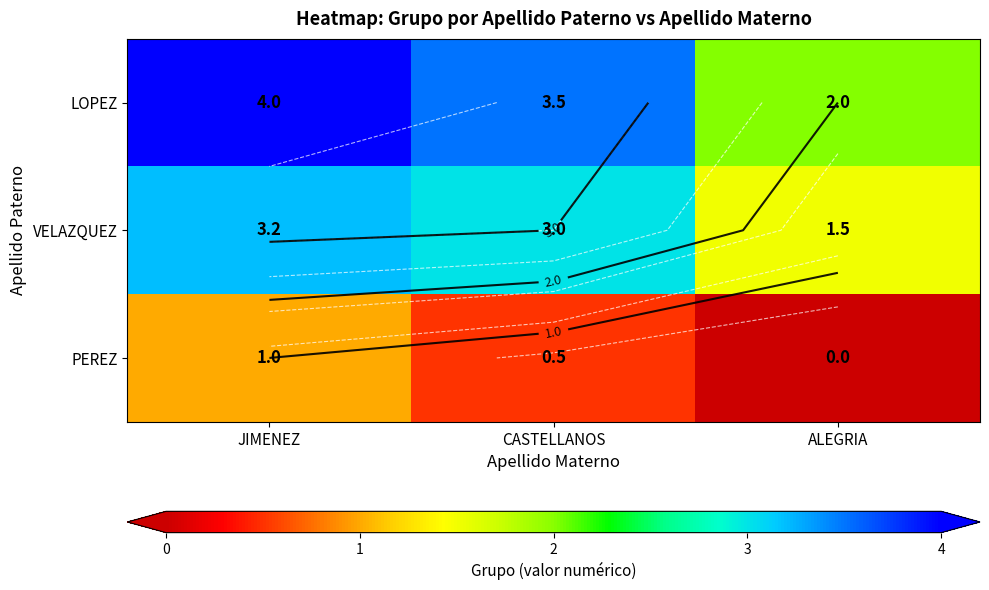

Which series has the largest range (max minus min)?

LOPEZ